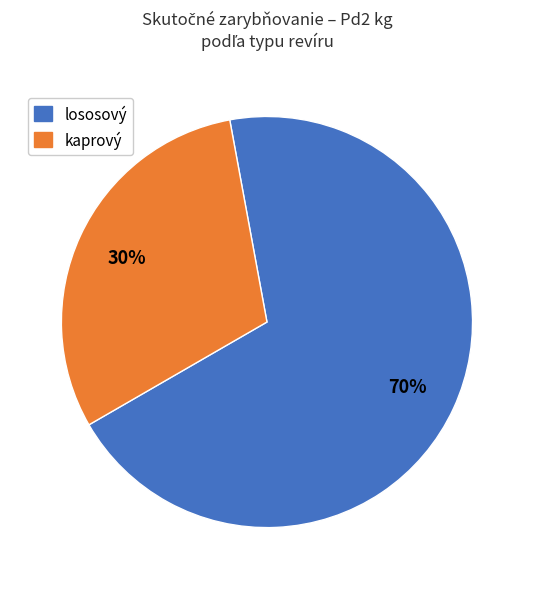

Is there any slice that represents more than half of the pie?

Yes